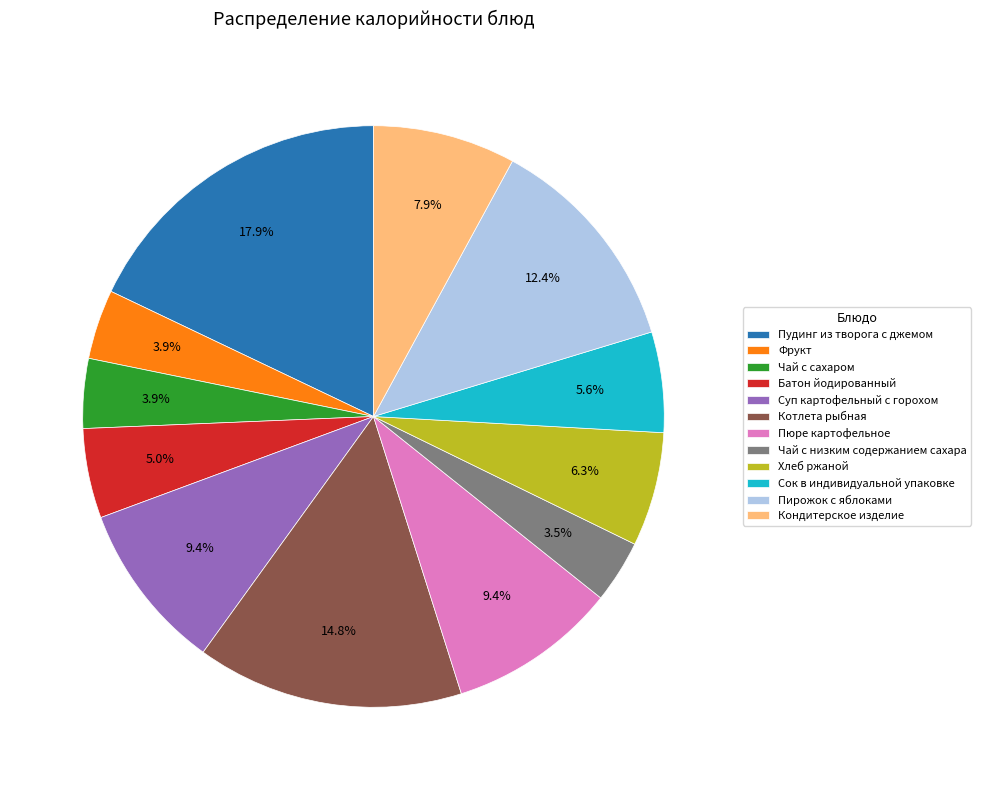

What percentage is the Пудинг из творога с джемом slice, to the nearest percent?

18%